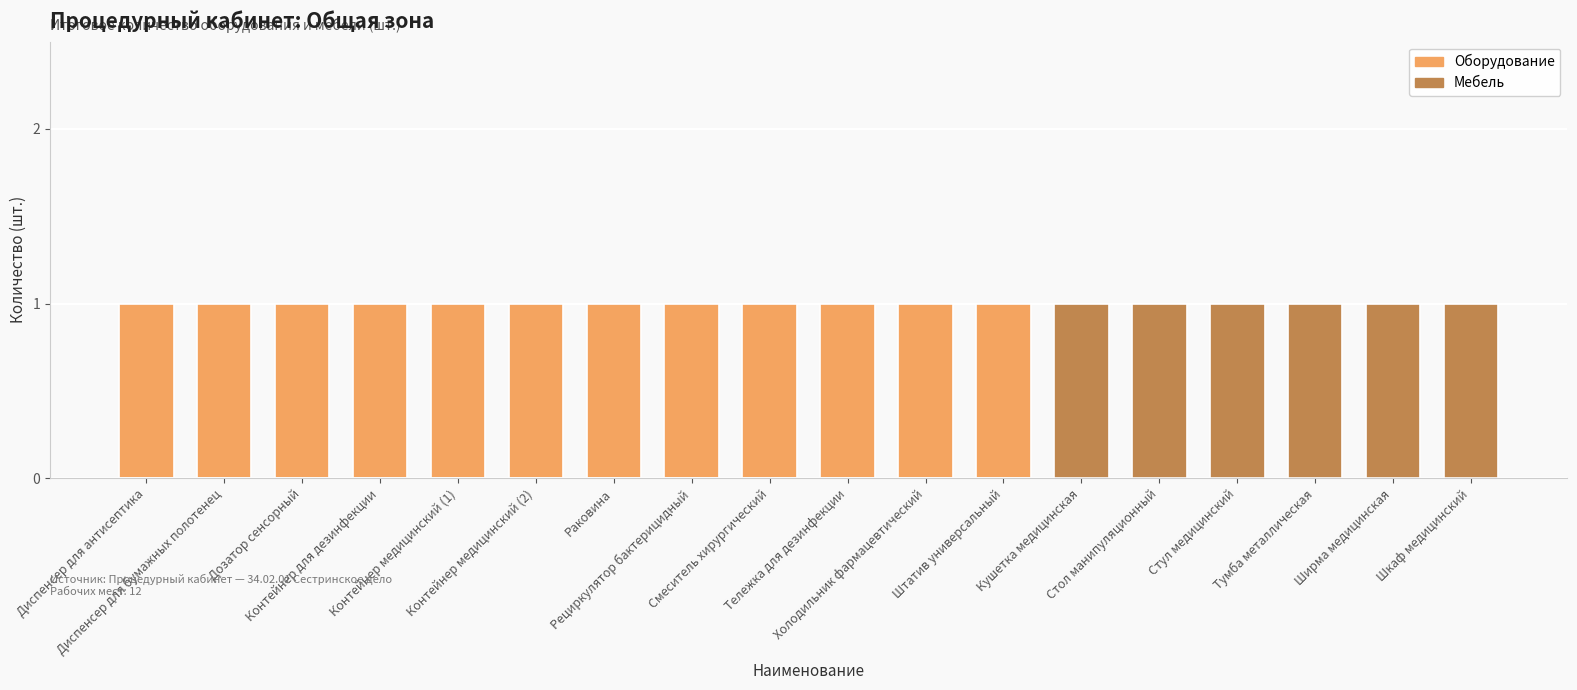

Which series has the largest range (max minus min)?

Оборудование